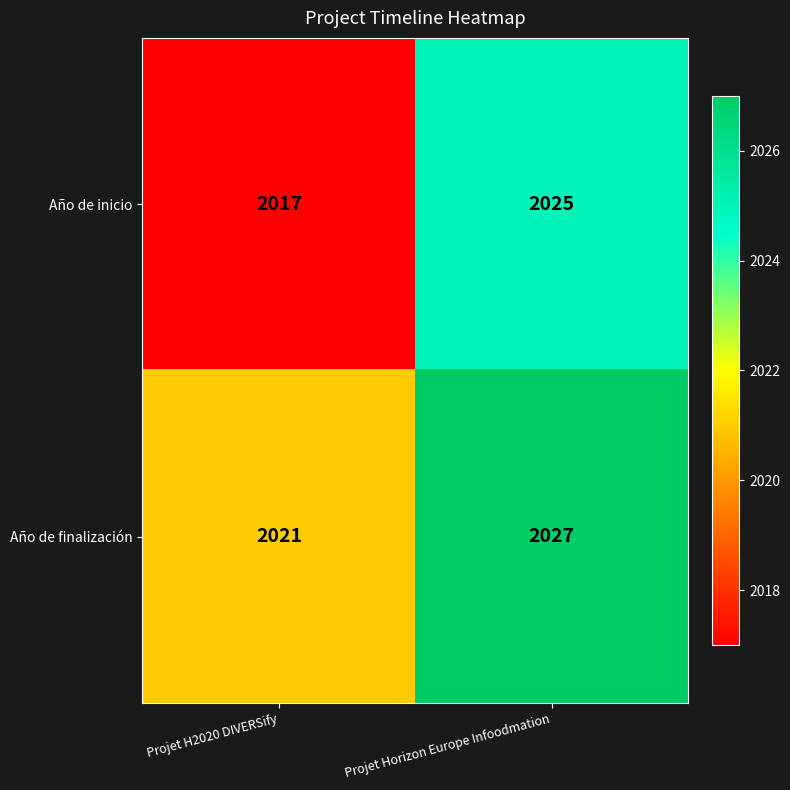

What is the minimum value shown in the chart?

2017